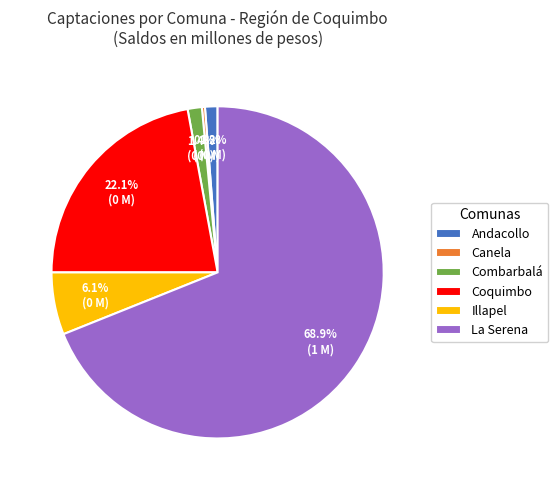

How many segments does this pie chart have?

6